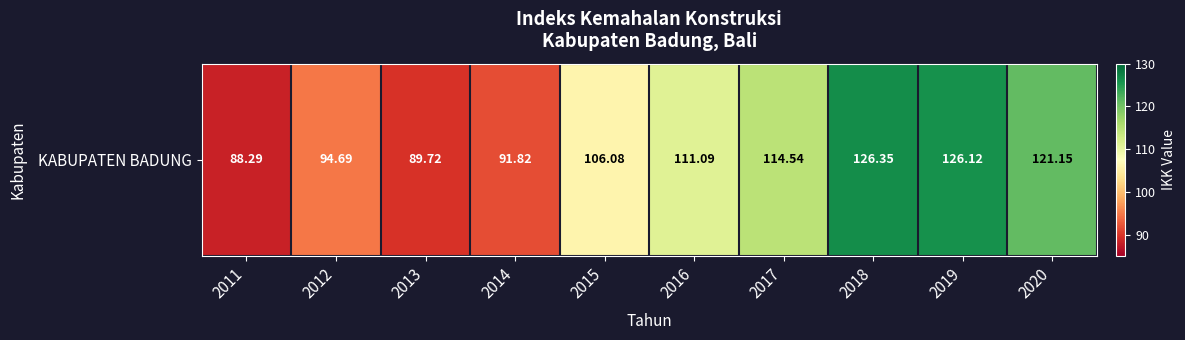

What is the sum of all values?

1069.8